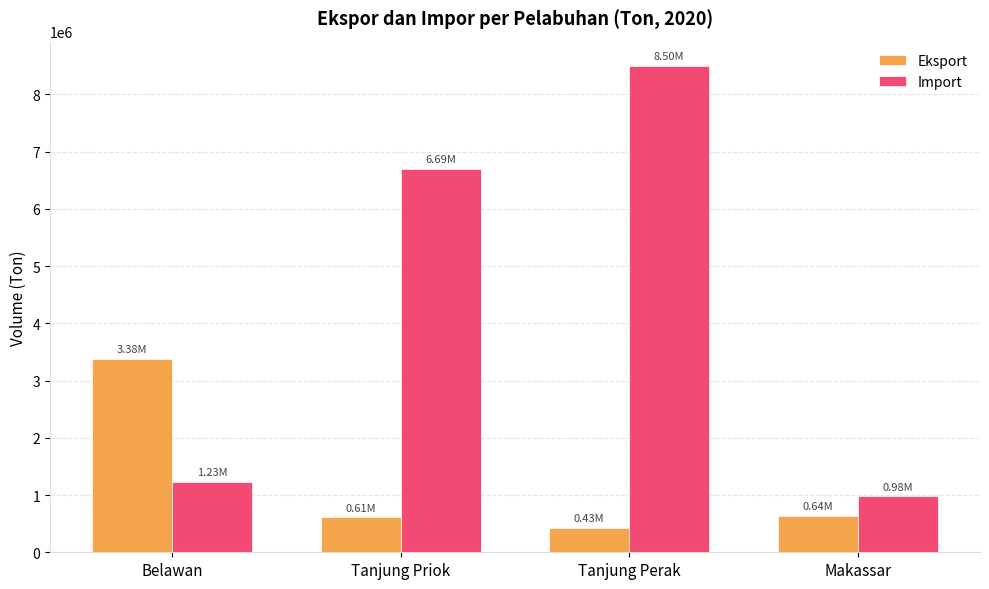

Is the value of Eksport at Tanjung Perak greater than the value of Import at Tanjung Perak?

No